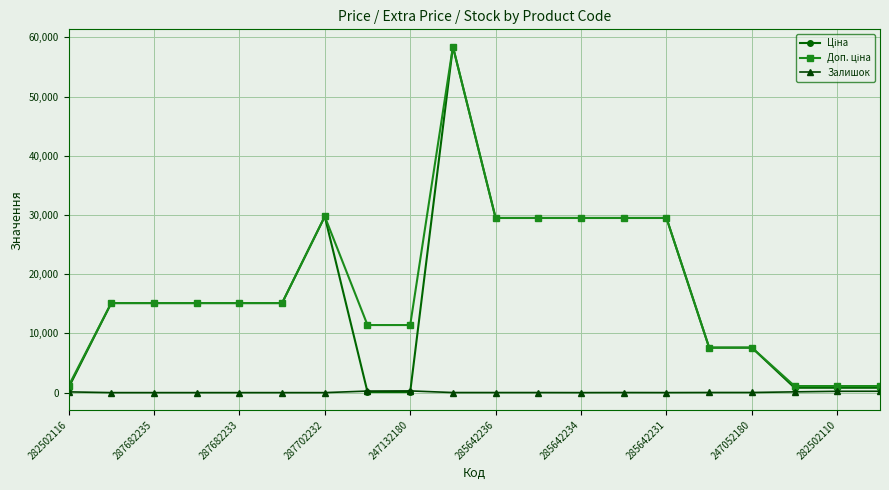

What is the greatest value displayed?

58426.5